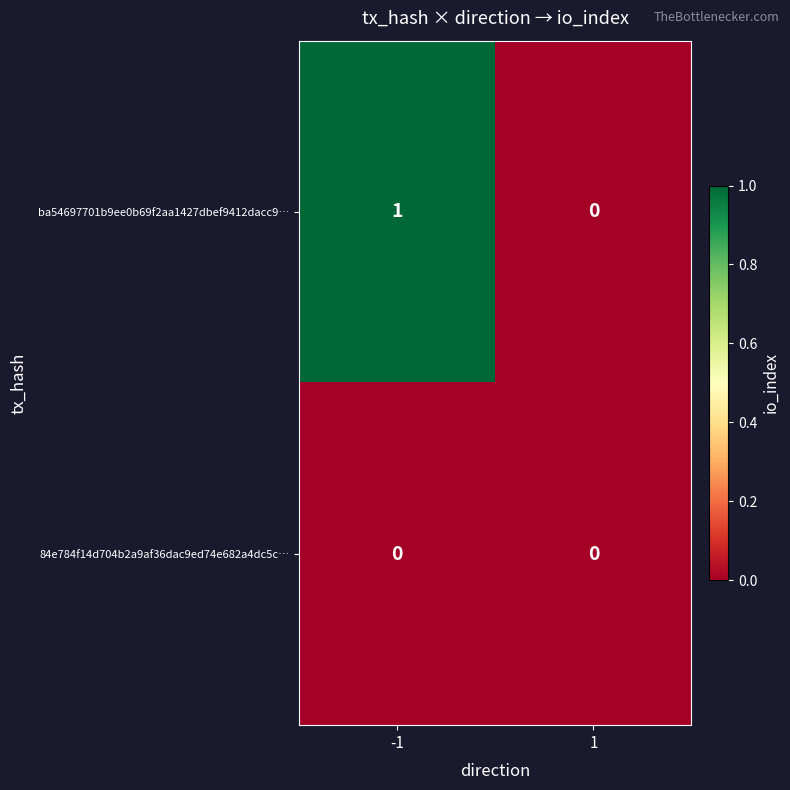

How many series are shown in this chart?

2